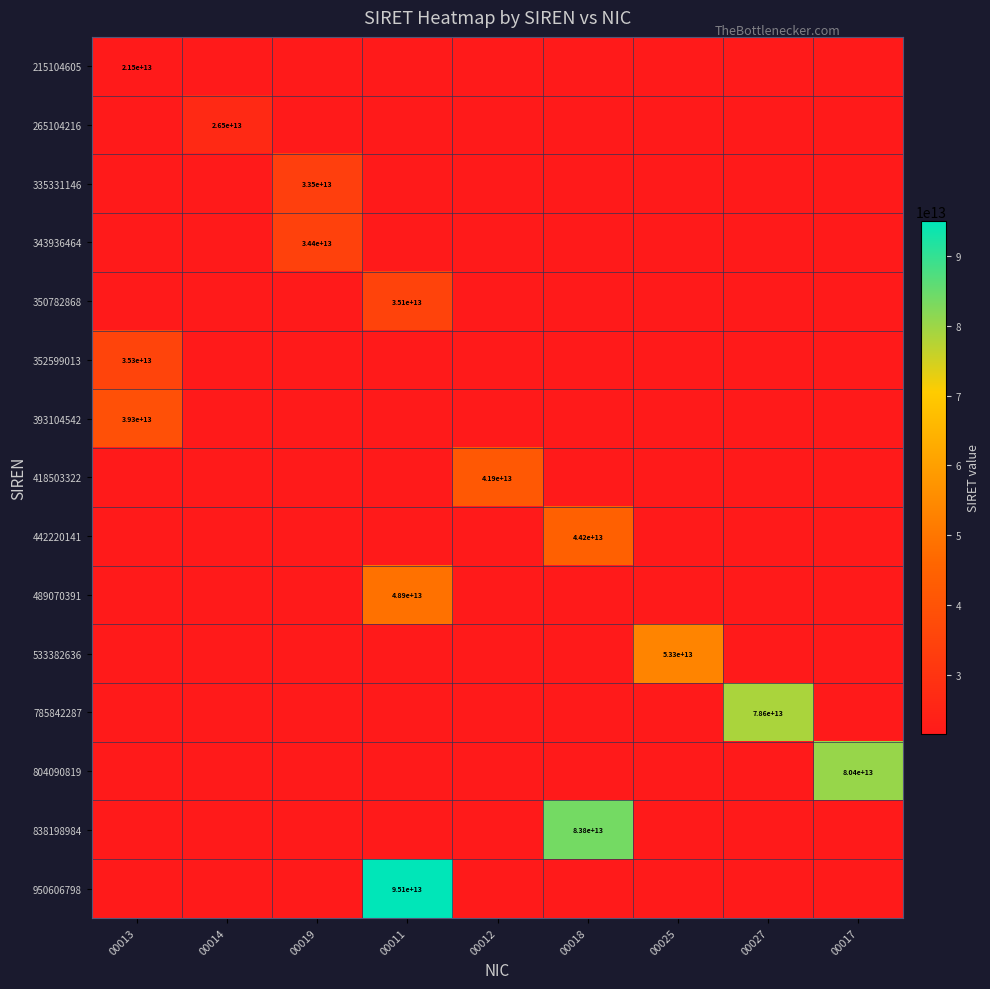

How many categories are shown in the chart?

9